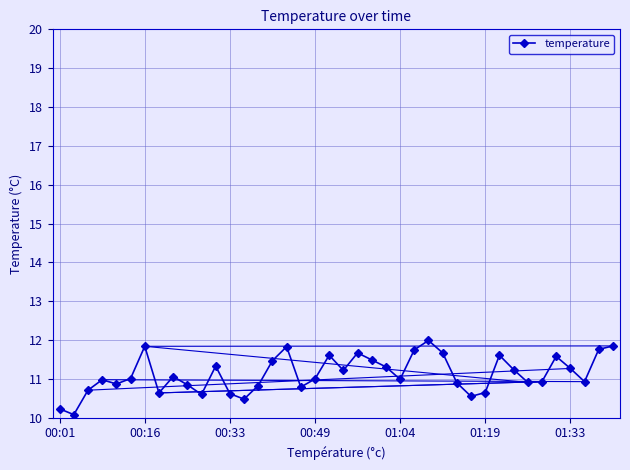

What is the smallest value displayed?

10.1